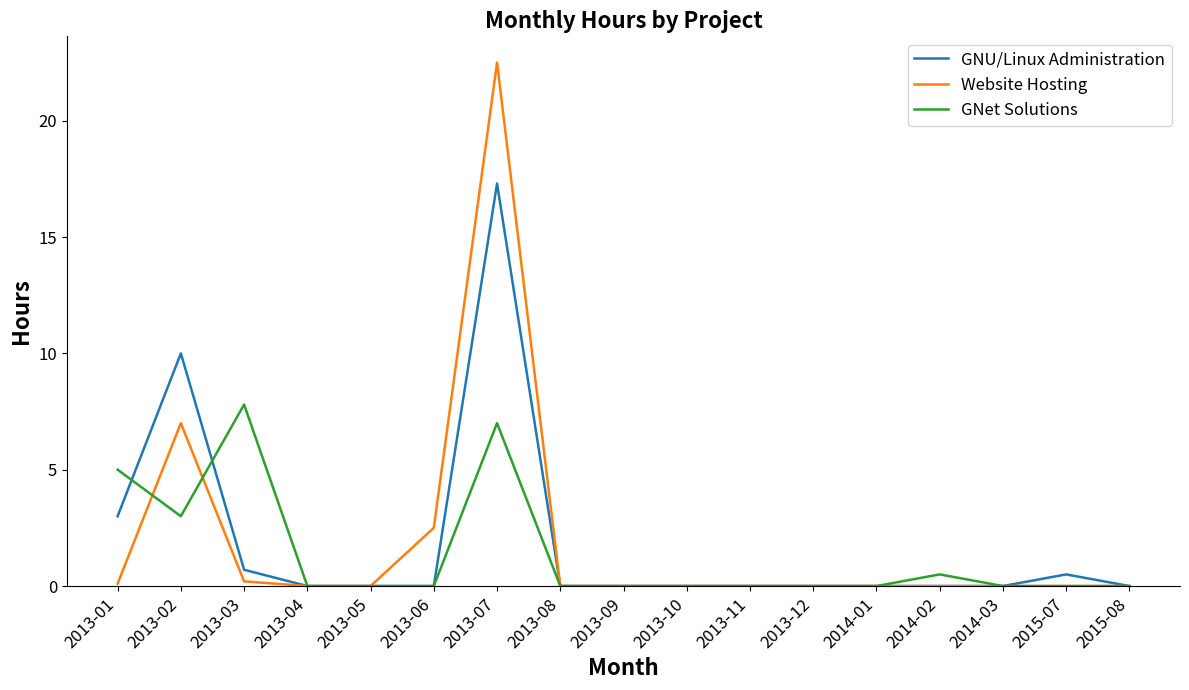

Reading right to left, extract all data points from this chart.

GNU/Linux Administration: 0.0	0.5	0.0	0.0	0.0	0.0	0.0	0.0	0.0	0.0	17.3	0.0	0.0	0.0	0.7	10.0	3.0
Website Hosting: 0.0	0.0	0.0	0.0	0.0	0.0	0.0	0.0	0.0	0.0	22.5	2.5	0.0	0.0	0.2	7.0	0.1
GNet Solutions: 0.0	0.0	0.0	0.5	0.0	0.0	0.0	0.0	0.0	0.0	7.0	0.0	0.0	0.0	7.8	3.0	5.0